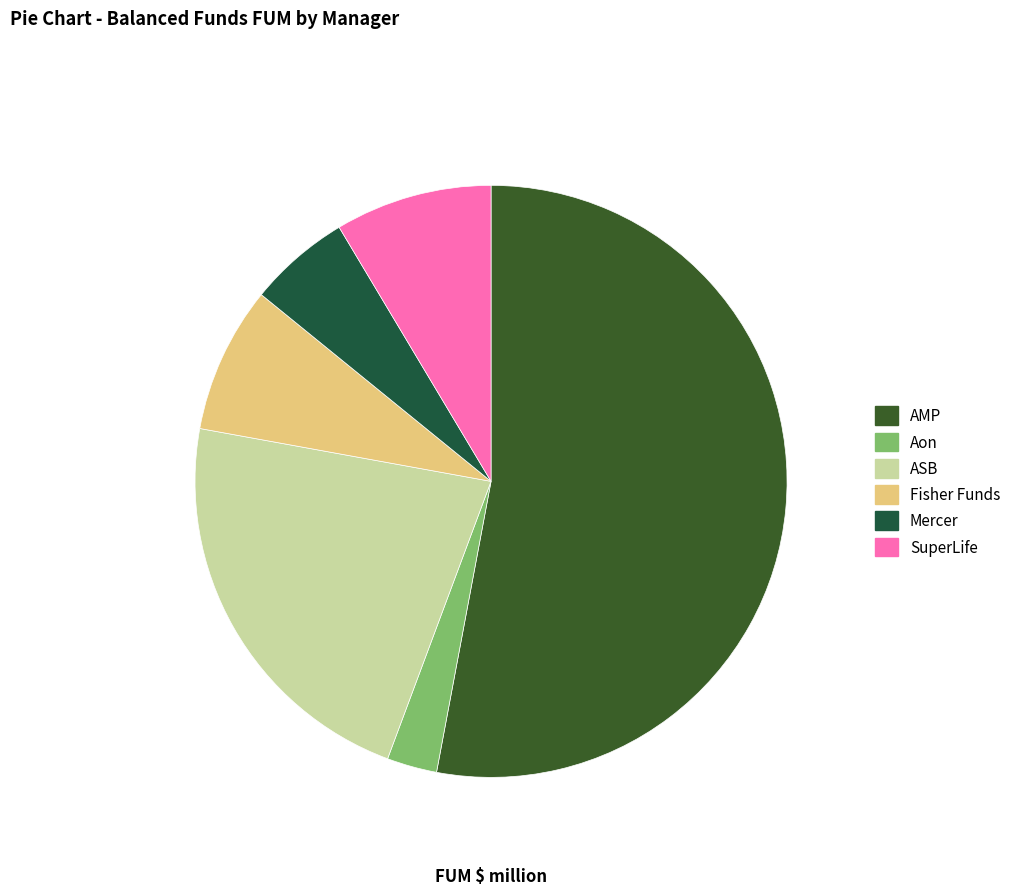

Count the number of slices in the pie.

6